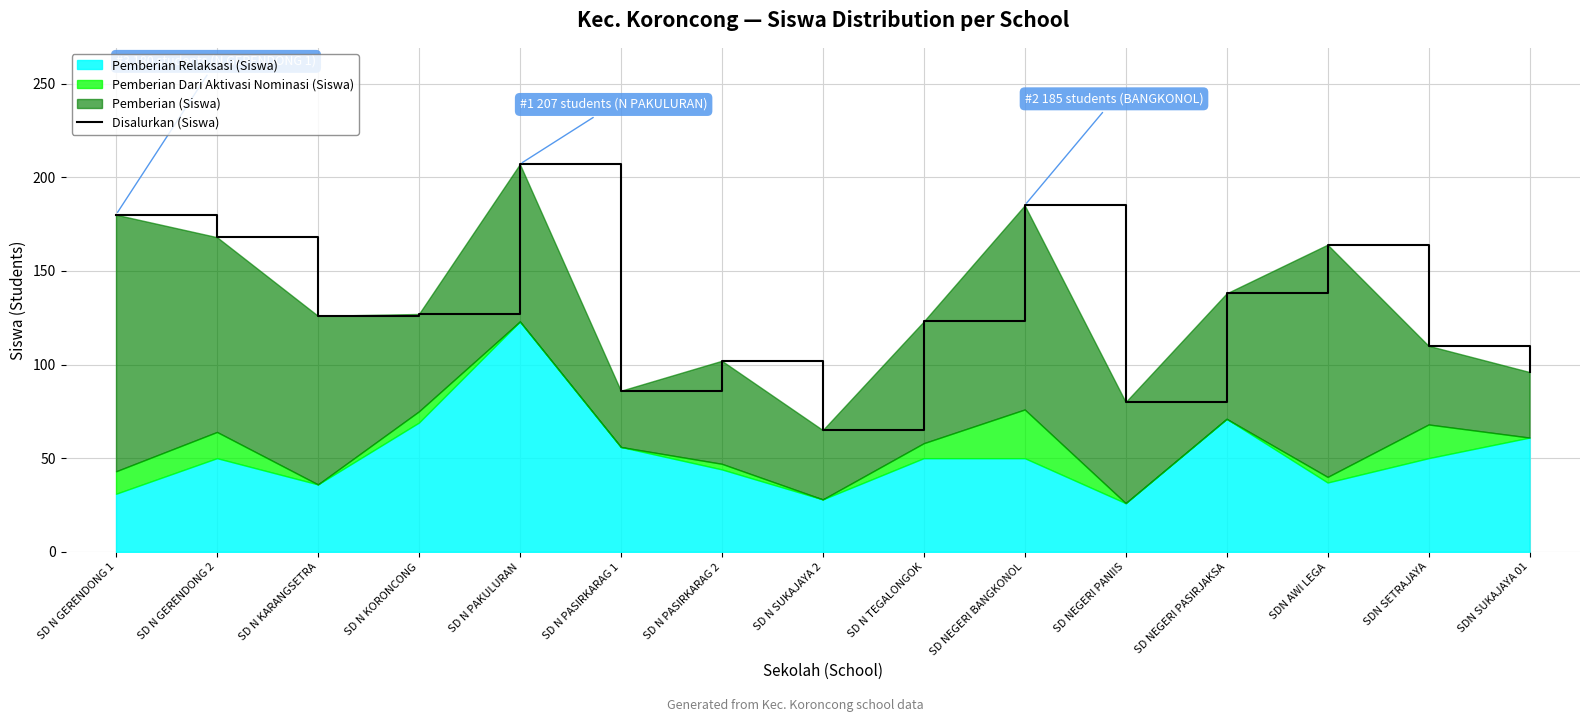

Does the chart have visible grid lines?

Yes